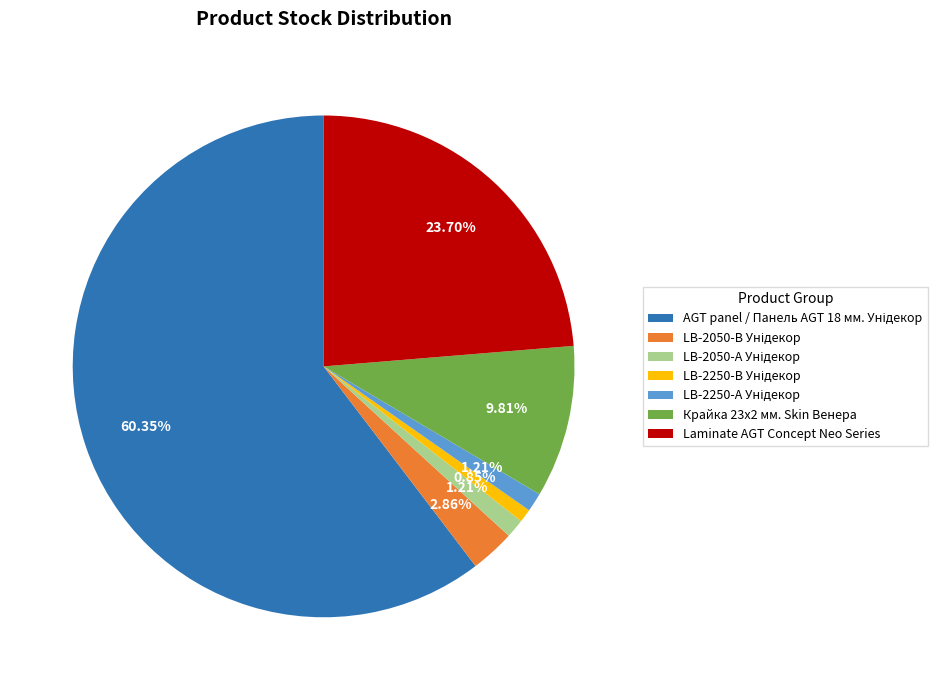

Is there any slice that represents more than half of the pie?

Yes